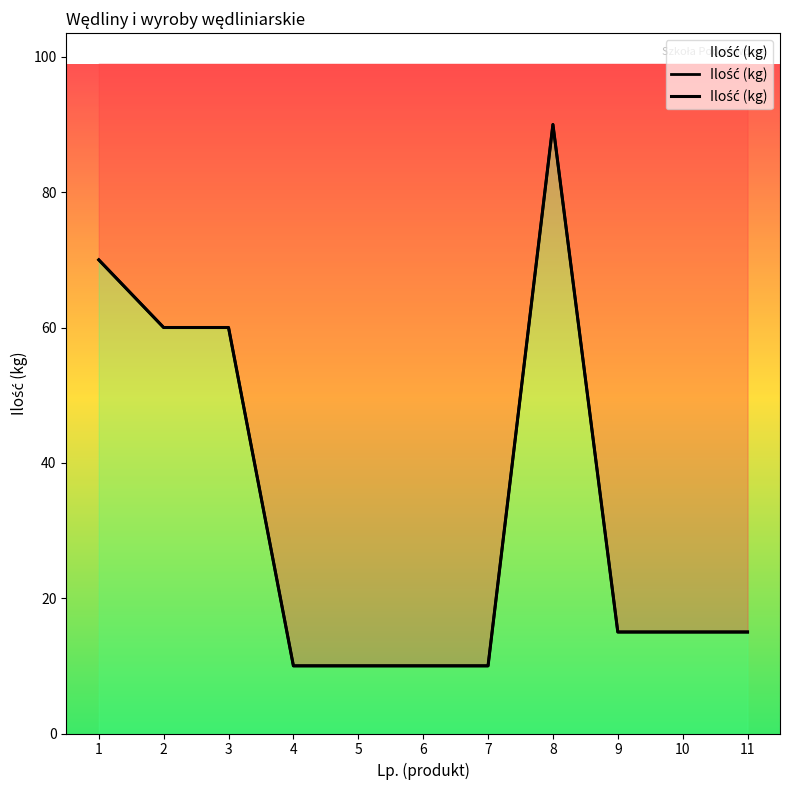

At which category does the chart reach its peak across all series?

8